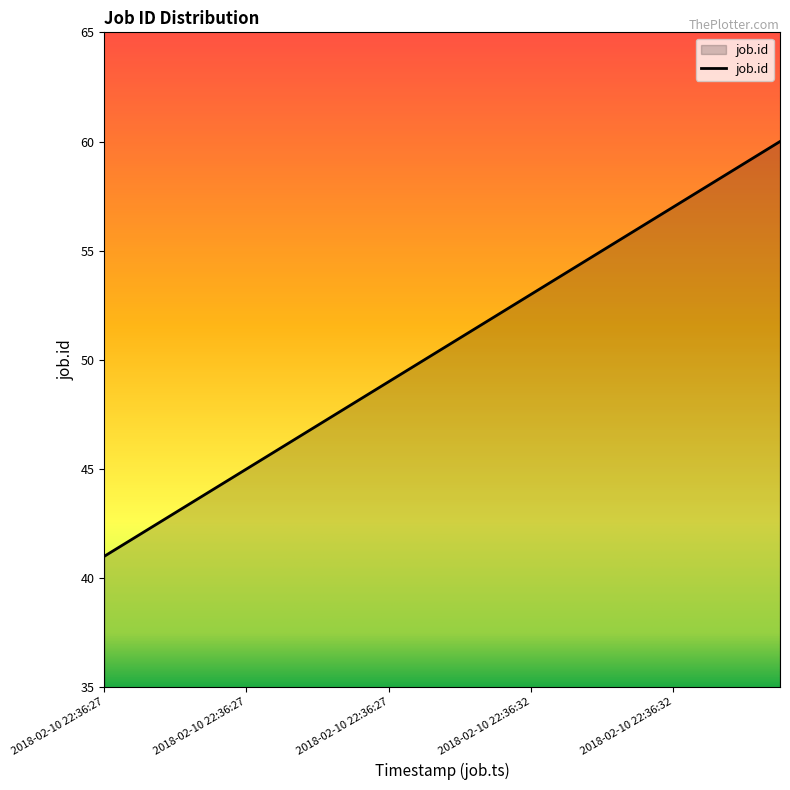

How many lines are shown in the chart?

1